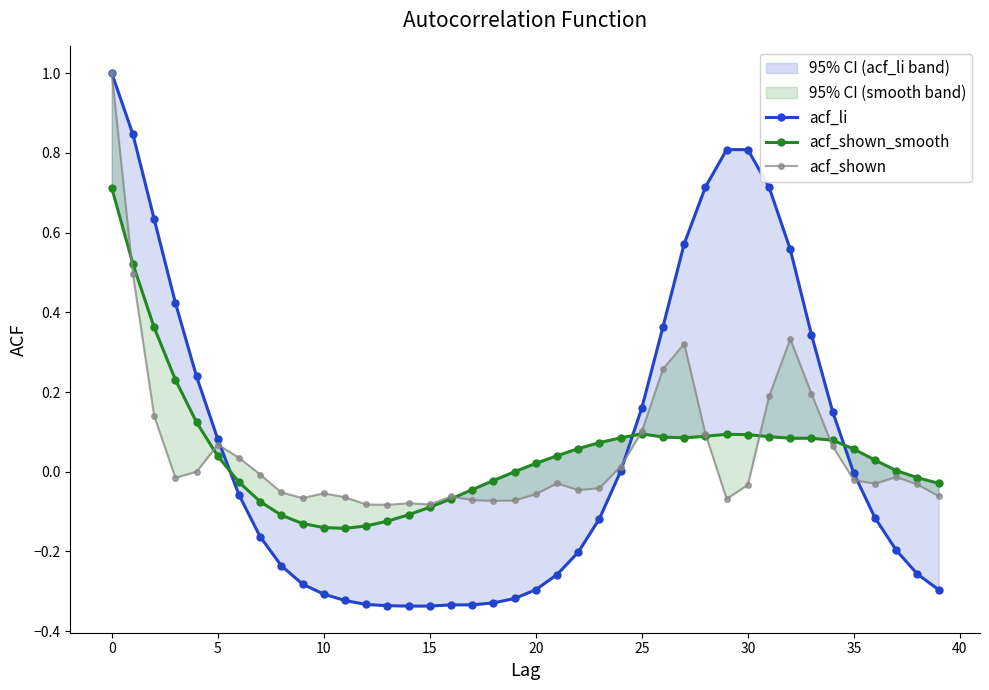

What is the difference between the acf_shown_smooth values at 11 and 21?

0.2